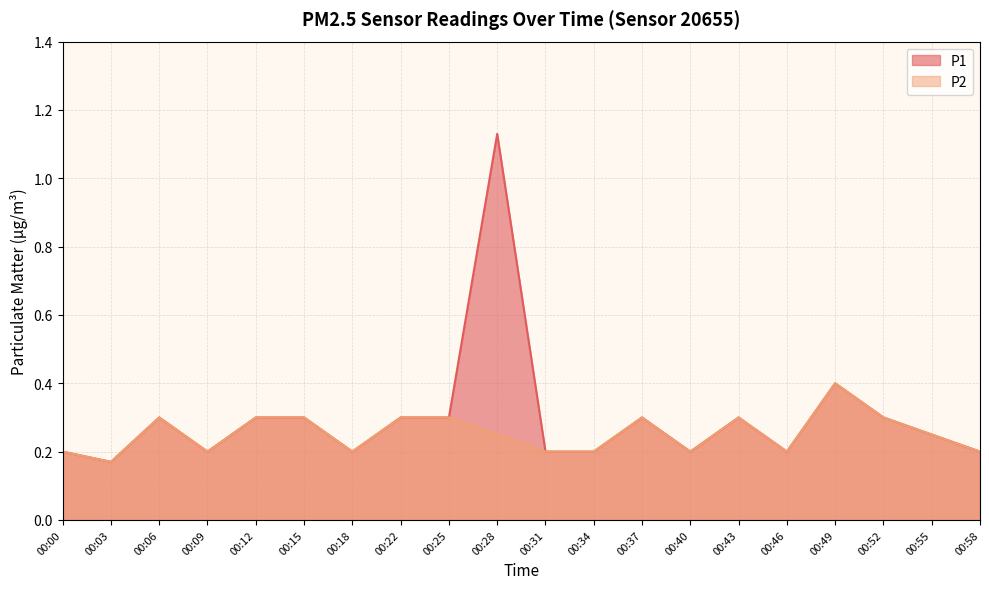

Where is P2 nearest to the value 0?

00:03